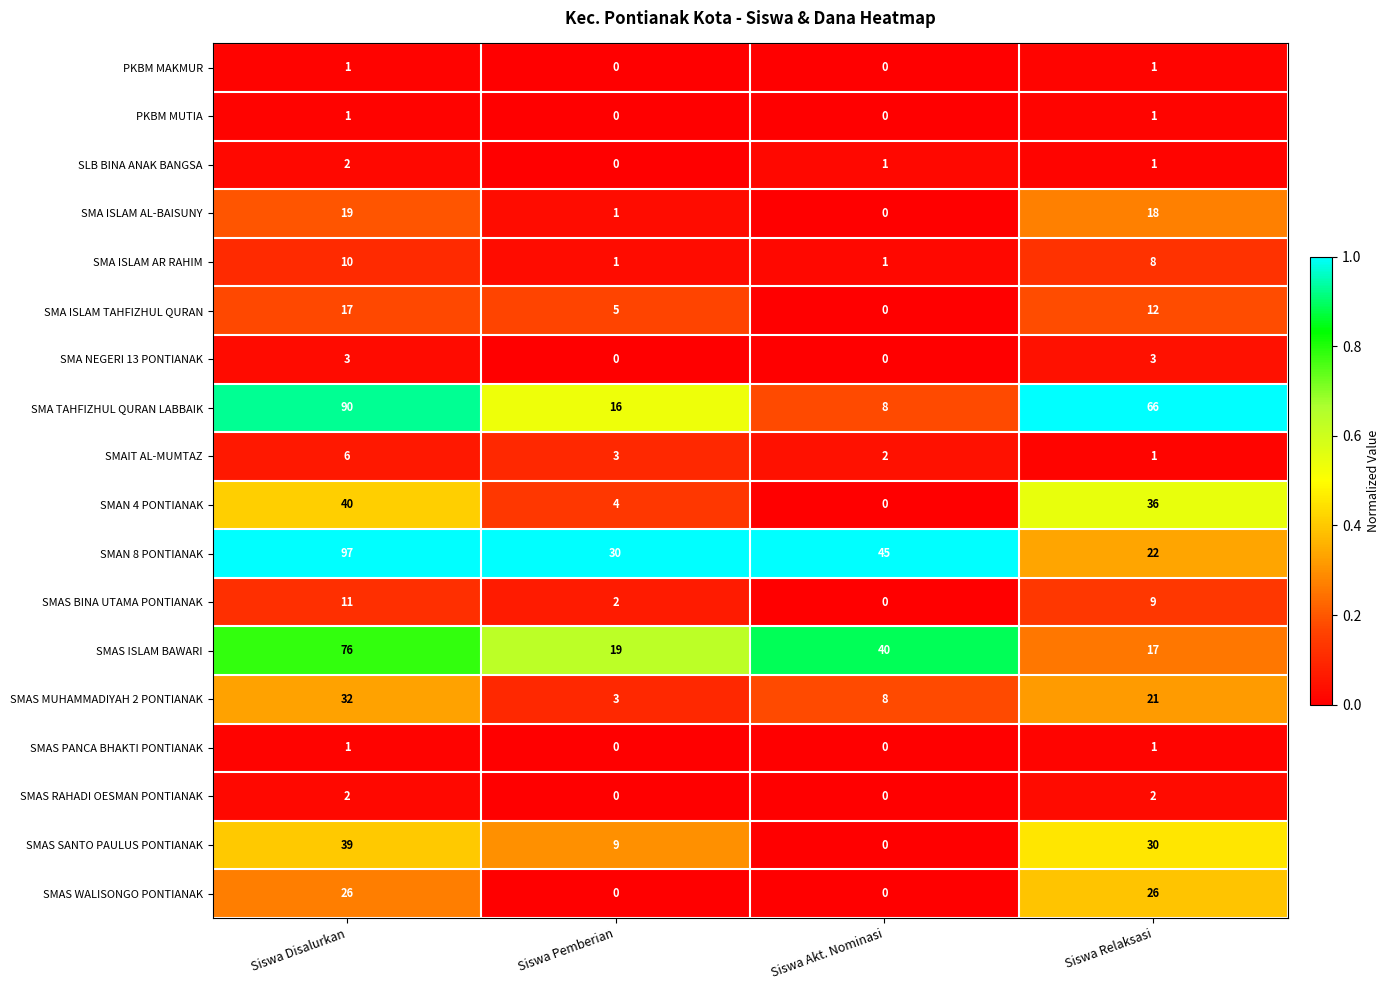

Which series has the largest range (max minus min)?

SMA TAHFIZHUL QURAN LABBAIK